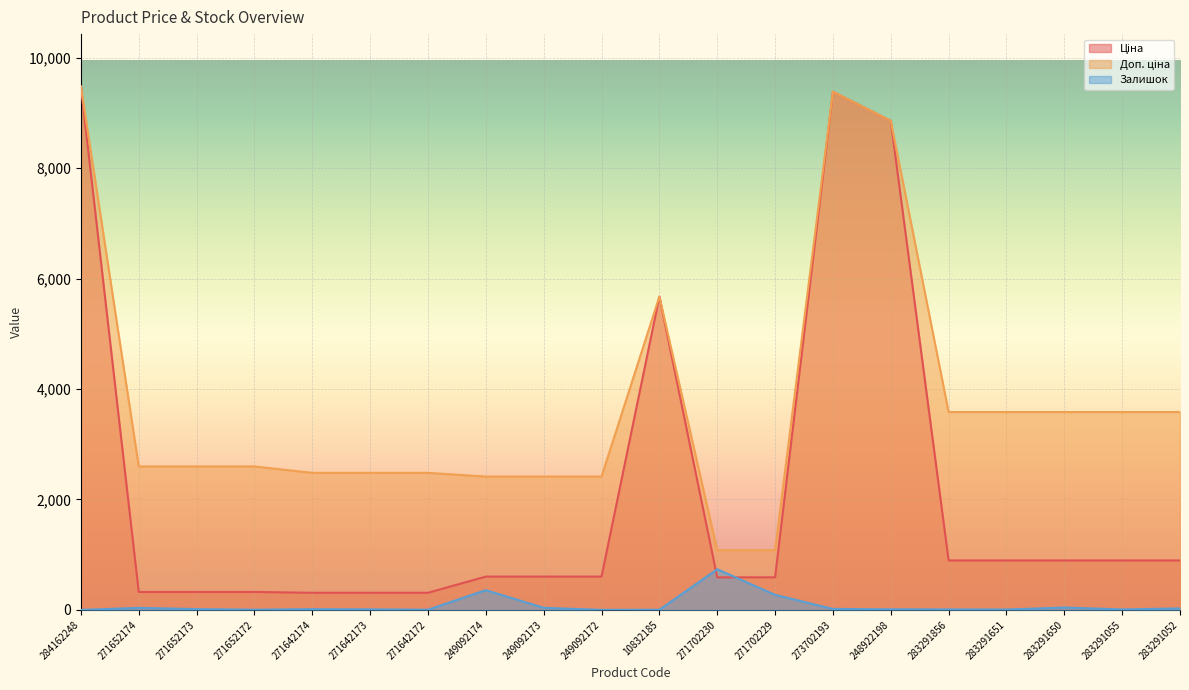

Between which two adjacent categories do Ціна and Залишок first intersect?

10832185 and 271702230